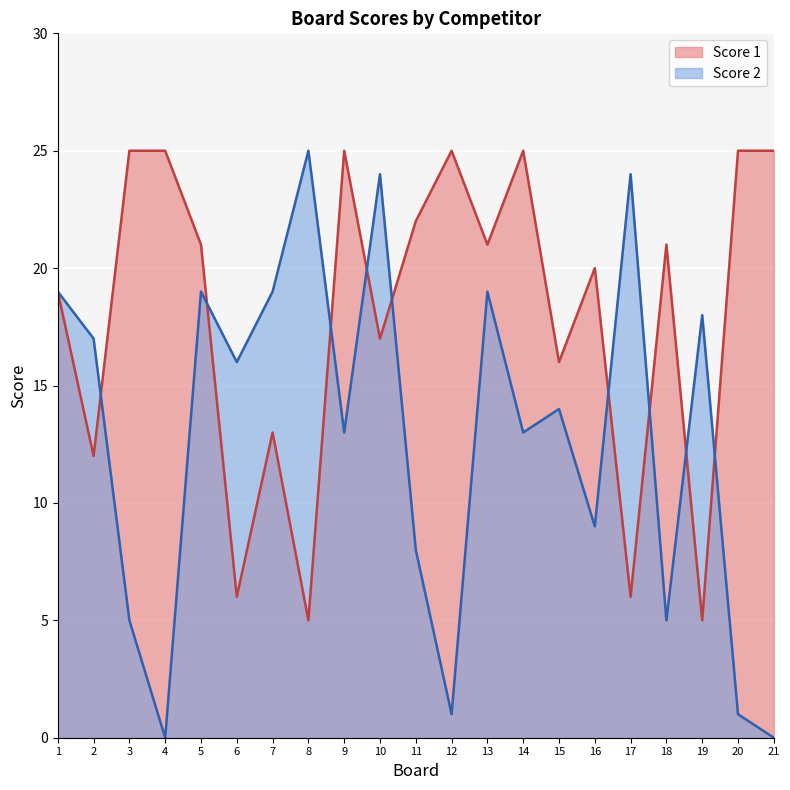

List the labels in order of Score 1 value, smallest first.

8, 19, 6, 17, 2, 7, 15, 10, 1, 16, 5, 13, 18, 11, 3, 4, 9, 12, 14, 20, 21